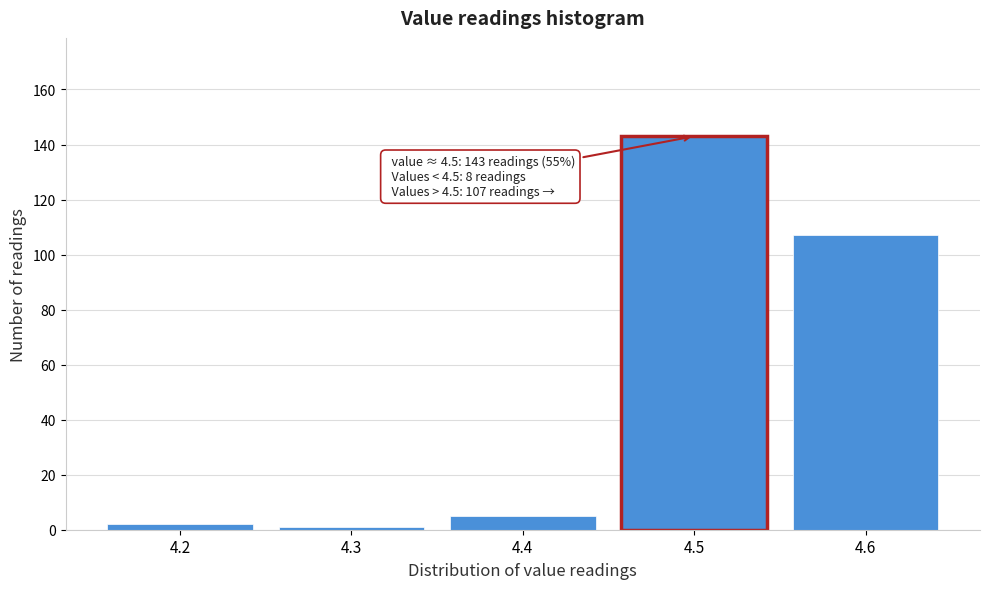

Reading left to right, list all the values displayed in this chart.

2	1	5	143	107